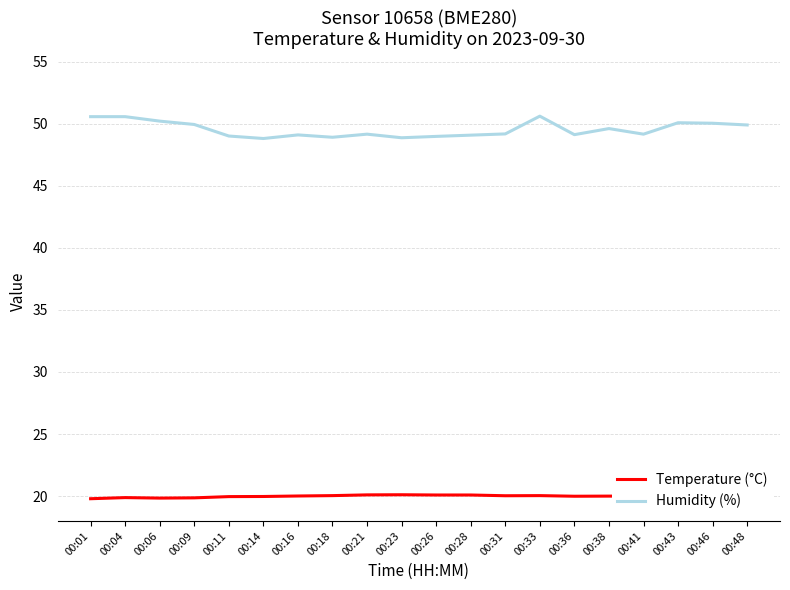

What is the difference between the maximum and second lowest values in the Humidity (%) series?

1.7